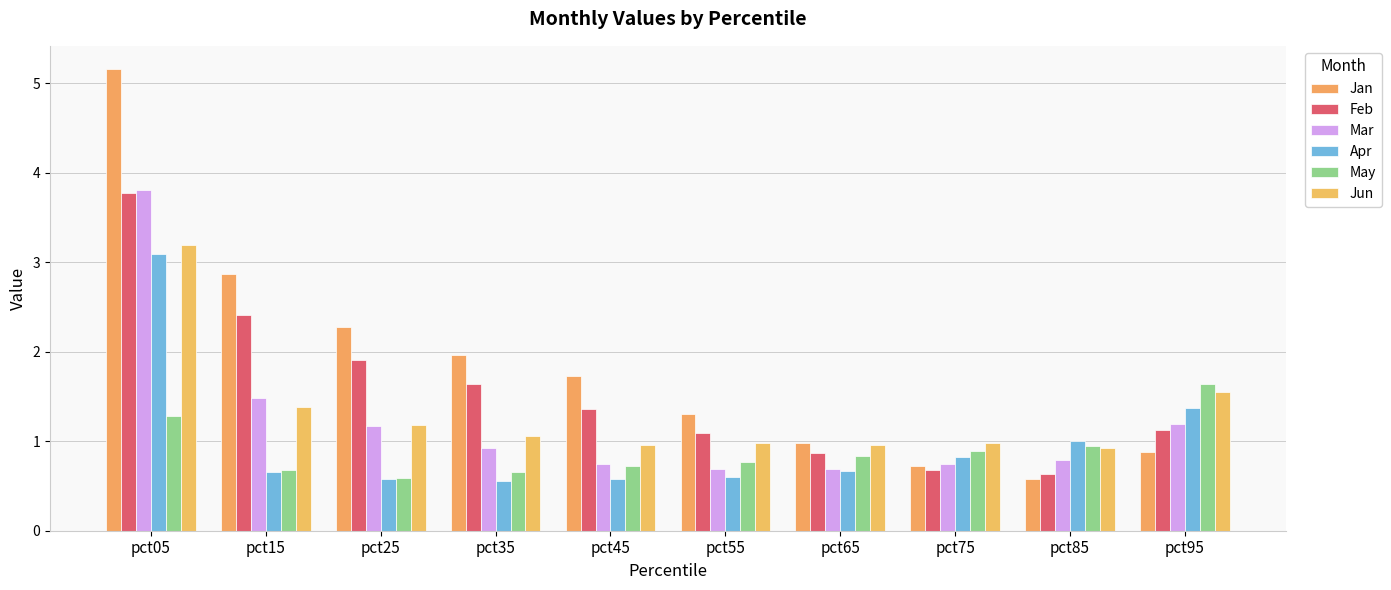

Between pct45 and pct75, which series saw the biggest shift?

Jan